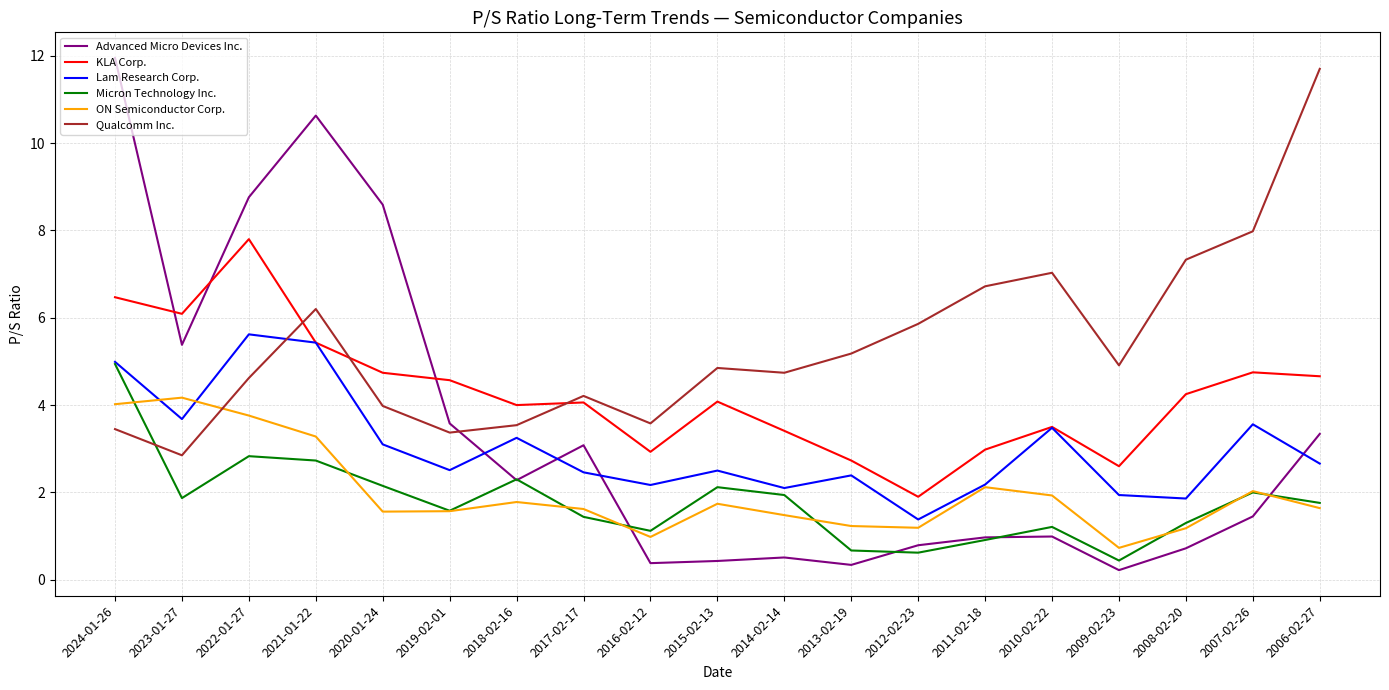

Is the value of Micron Technology Inc. at 2009-02-23 greater than the value of KLA Corp. at 2011-02-18?

No